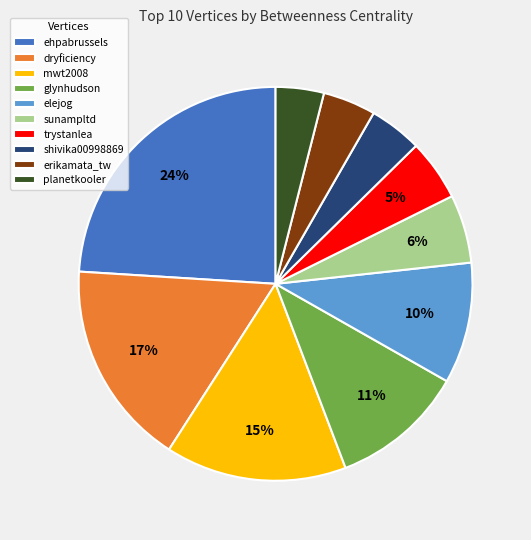

Does planetkooler account for over 50% of the chart?

No